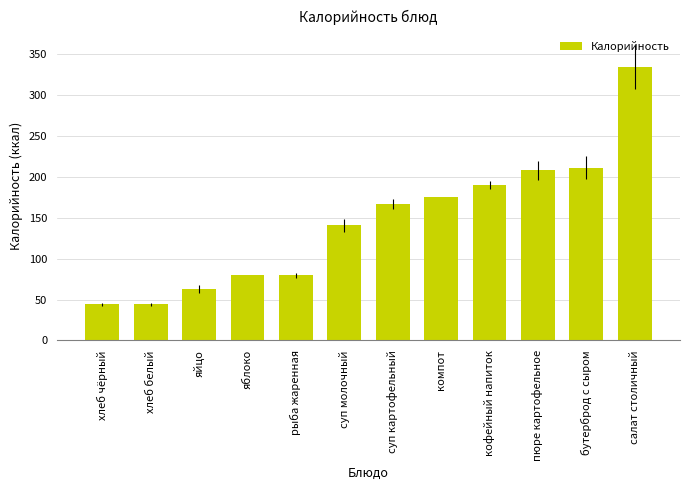

Where is the data nearest to the value 189?

кофейный напиток